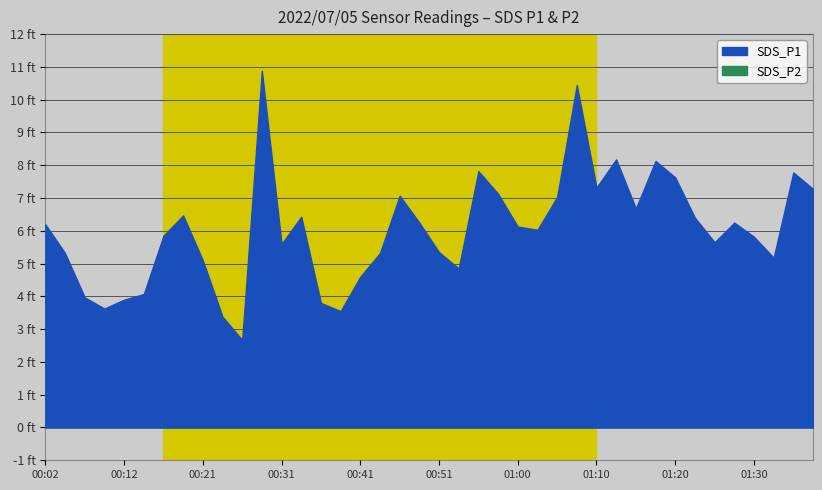

The SDS_P1 series shows 18.4 at 00:29. True or false?

False